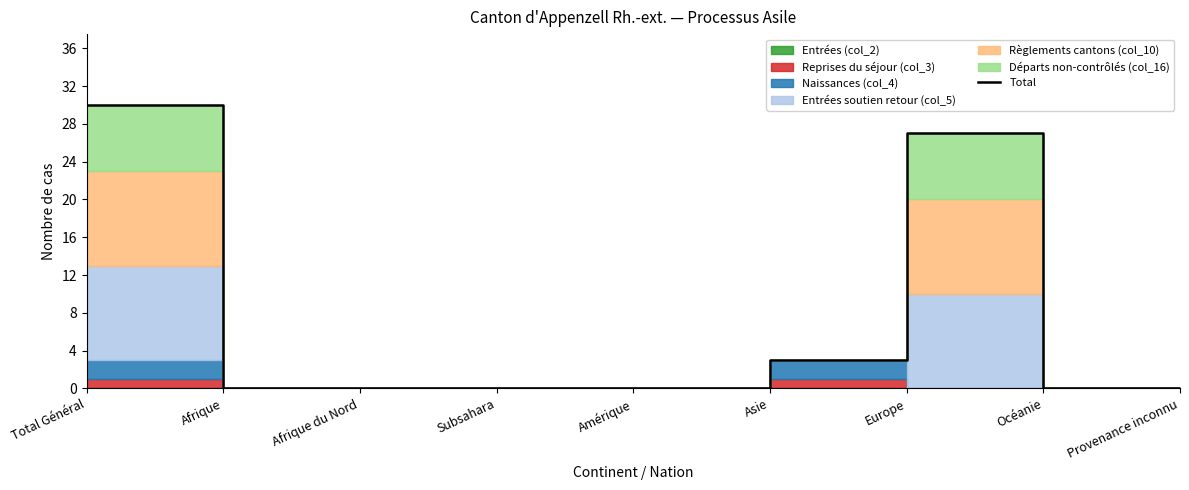

True or false: the data has more than 1 interior local peaks.

False